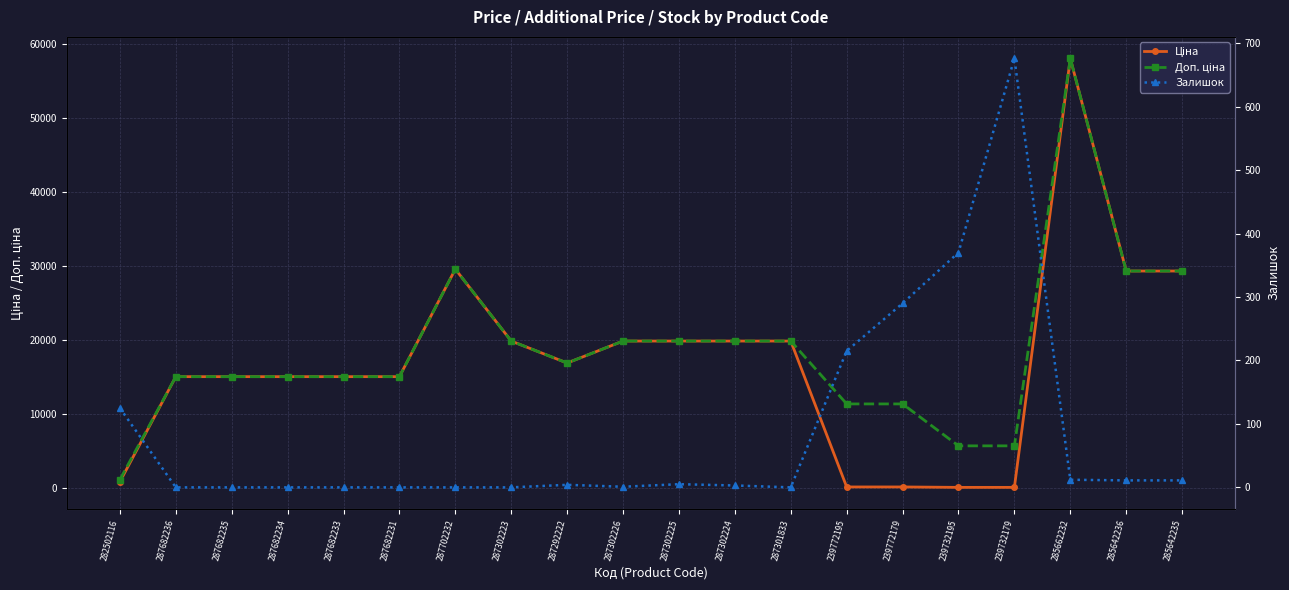

The value of Залишок at 282502116 is 187.3. True or false?

False